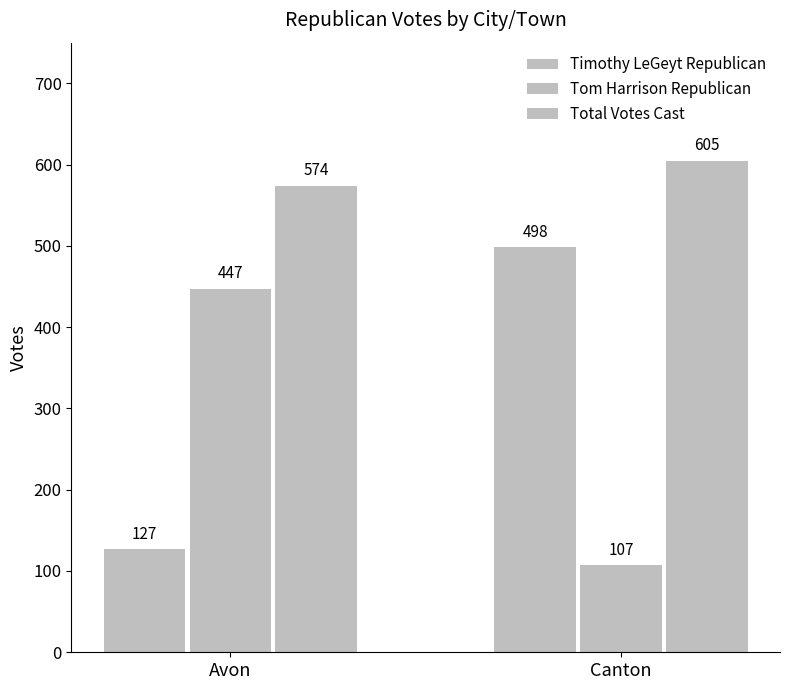

The value of Tom Harrison Republican at Canton is 107. True or false?

True